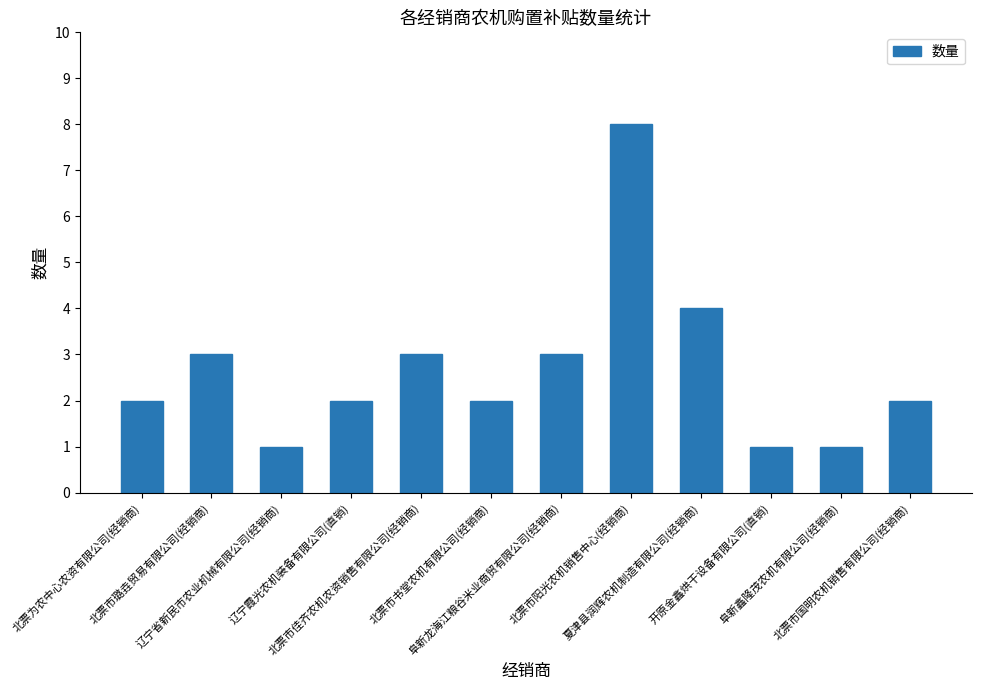

Count the number of categories in the chart.

12